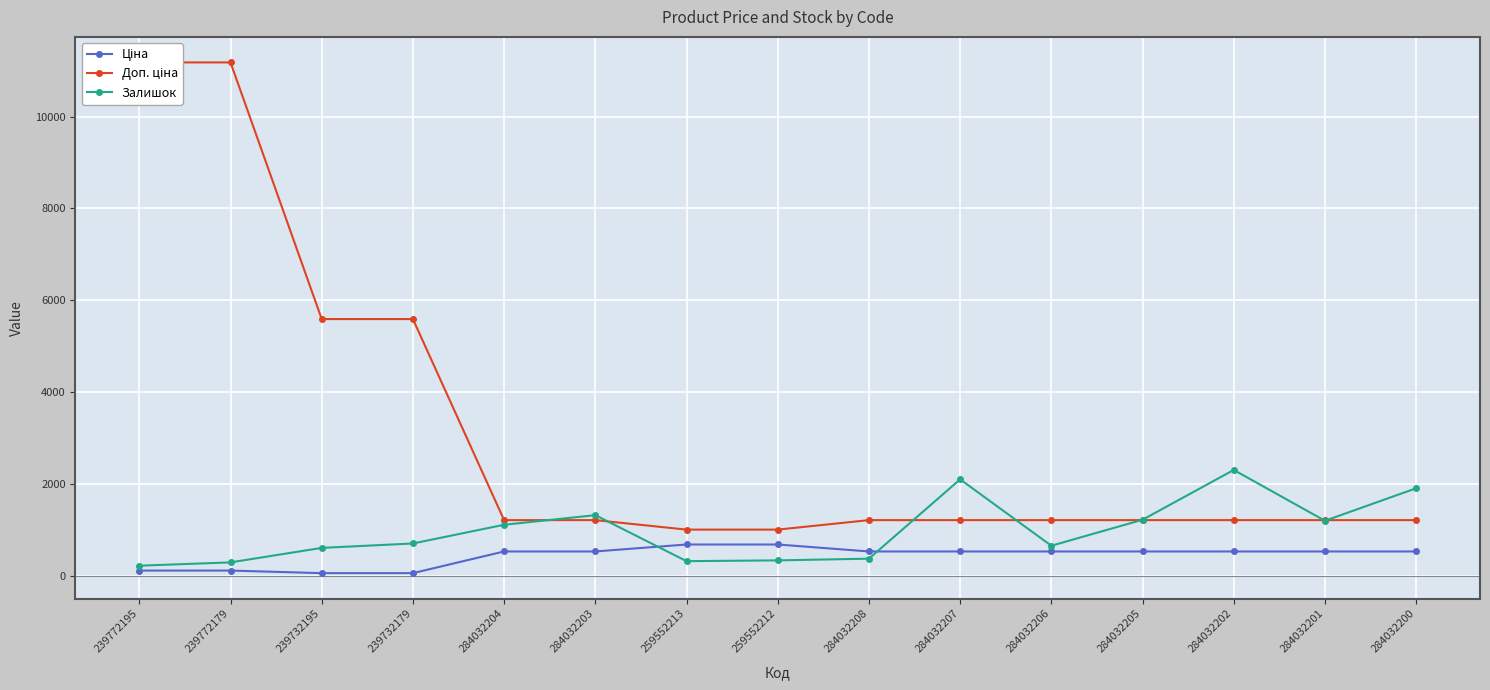

Reading left to right, list all the values displayed in this chart.

Ціна: 239772195=111.8	239772179=111.8	239732195=55.9	239732179=55.9	284032204=528.2	284032203=528.2	259552213=679.8	259552212=679.8	284032208=528.2	284032207=528.2	284032206=528.2	284032205=528.2	284032202=528.2	284032201=528.2	284032200=528.2
Доп. ціна: 239772195=11182.0	239772179=11182.0	239732195=5591.0	239732179=5591.0	284032204=1210.7	284032203=1210.7	259552213=1004.1	259552212=1004.1	284032208=1210.7	284032207=1210.7	284032206=1210.7	284032205=1210.7	284032202=1210.7	284032201=1210.7	284032200=1210.7
Залишок: 239772195=218.0	239772179=290.0	239732195=606.0	239732179=702.0	284032204=1110.0	284032203=1319.0	259552213=317.0	259552212=334.0	284032208=371.0	284032207=2099.0	284032206=653.0	284032205=1219.0	284032202=2304.0	284032201=1197.0	284032200=1905.0